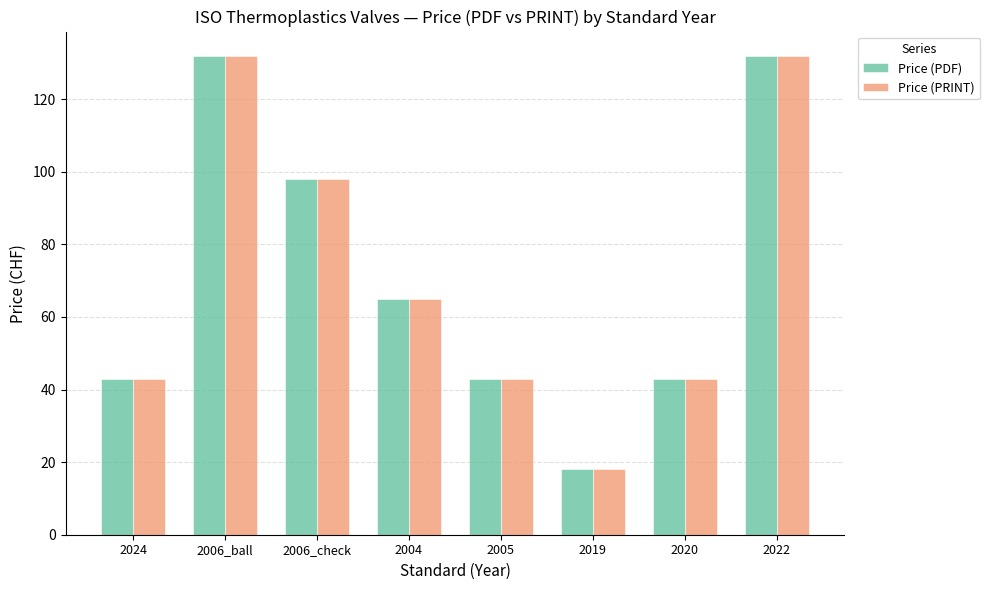

What is the label of the 7th bar from the left?

2020